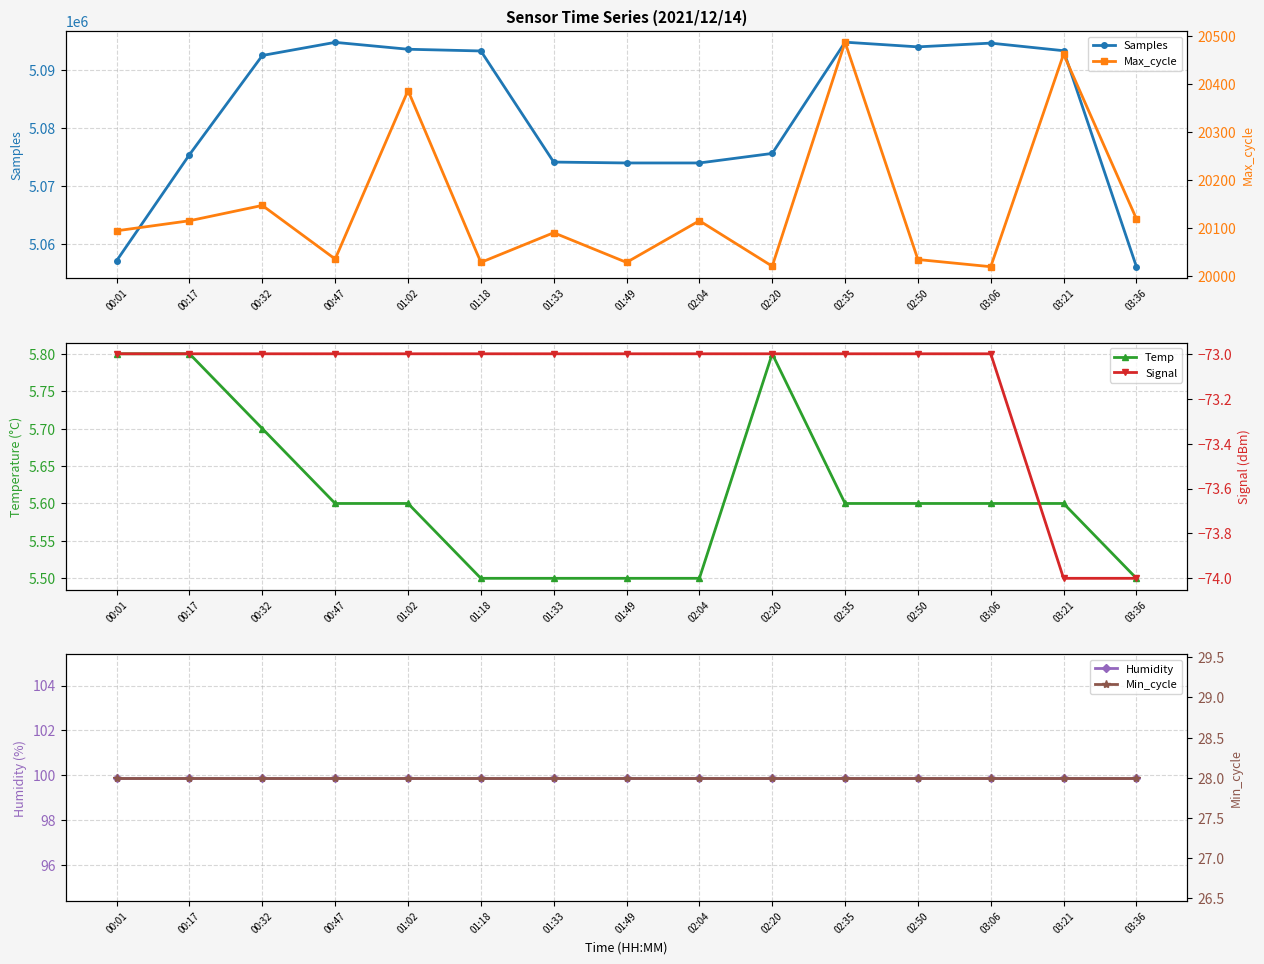

What is the label of the 13th point from the left?

03:06